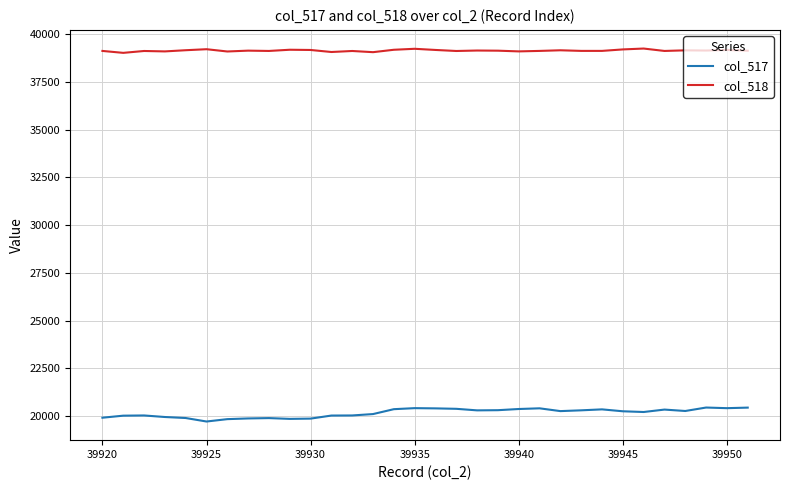

True or false: col_518 and col_517 intersect in this chart.

False